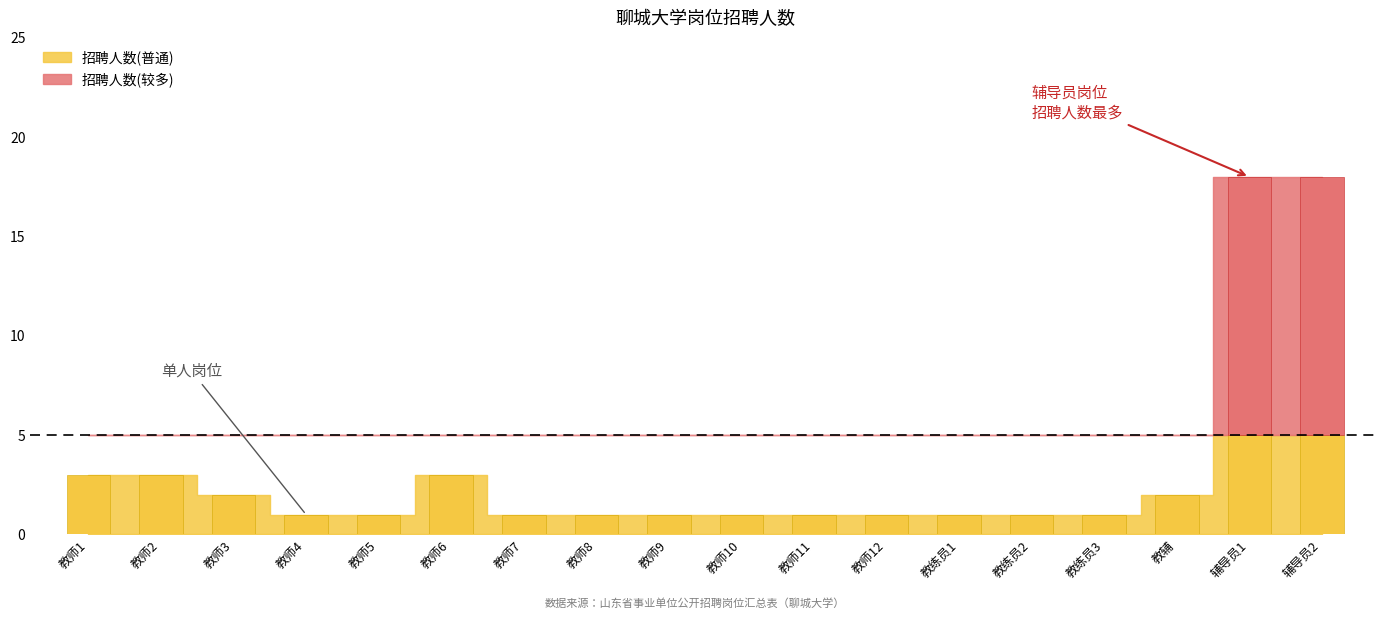

What is the change in value from 教师1 to 教师5?

-2